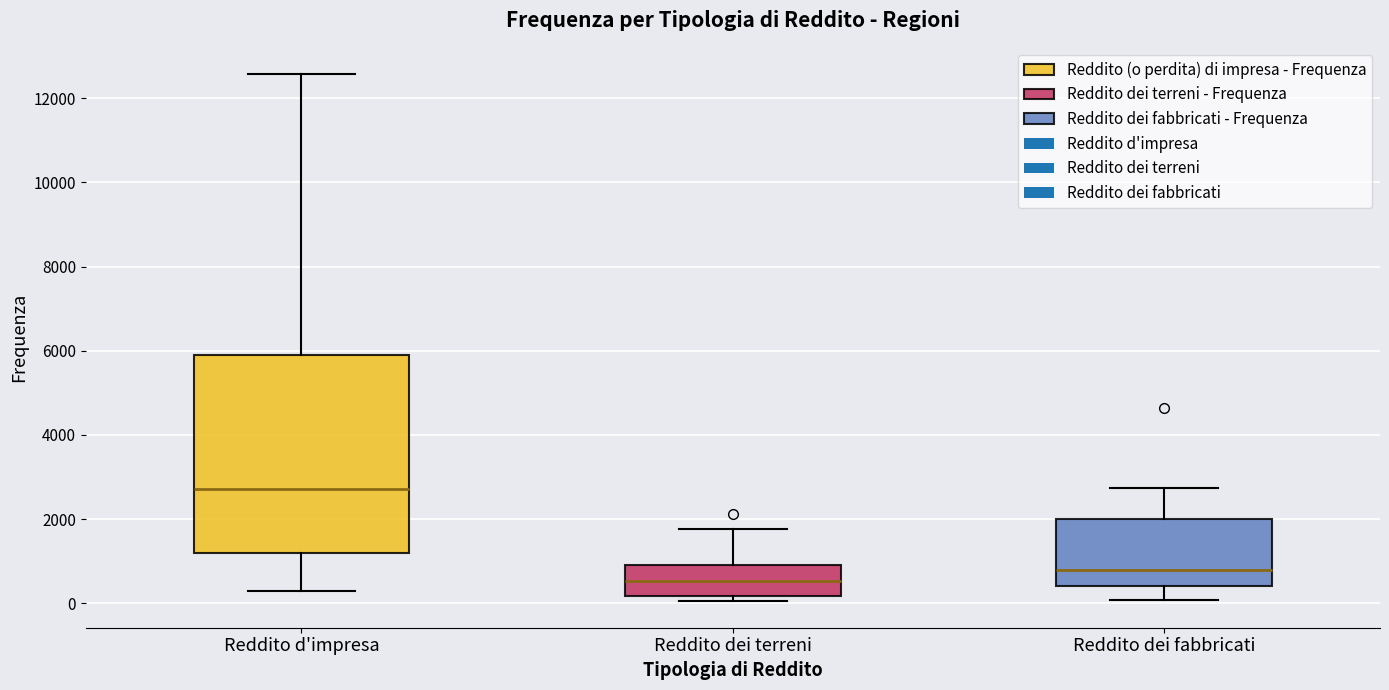

Where is the upper edge of the box for Reddito dei terreni on the y-axis? The values are not printed on the chart, so give them approximately, as read against the axis.

1000